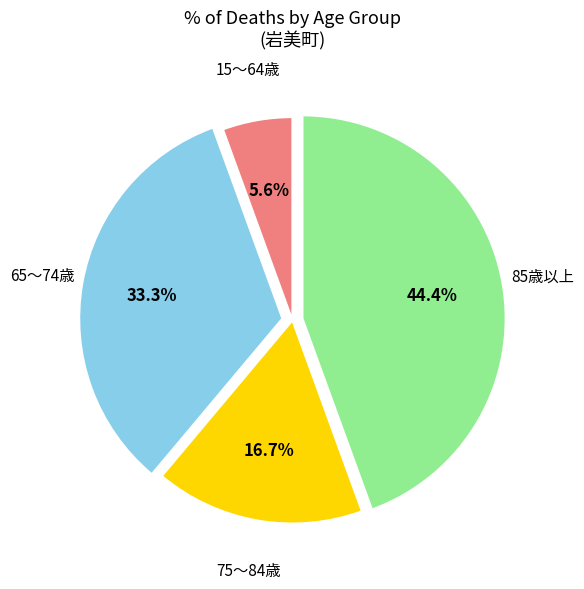

Is there any slice that represents more than half of the pie?

No